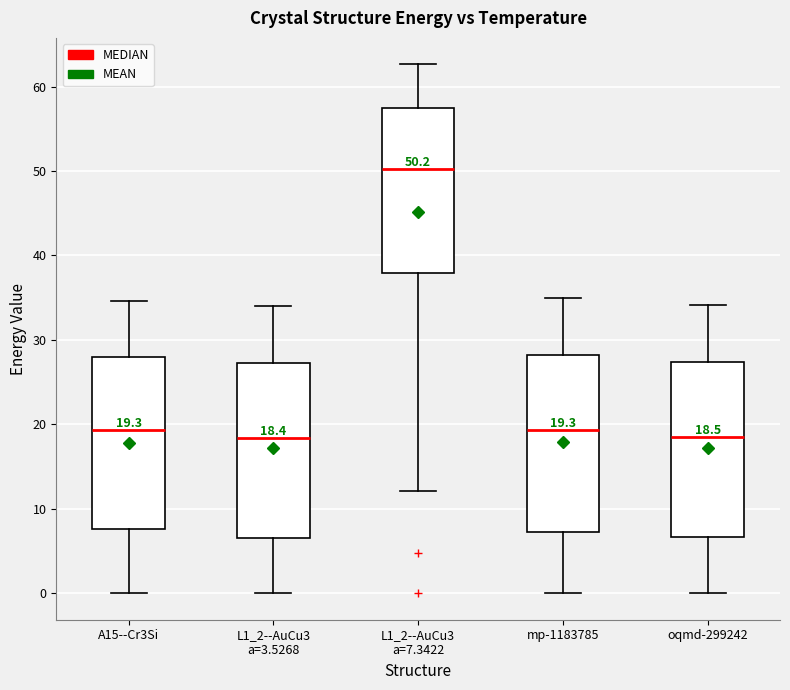

Which box's median line is the highest?

L1_2--AuCu3 a=7.3422